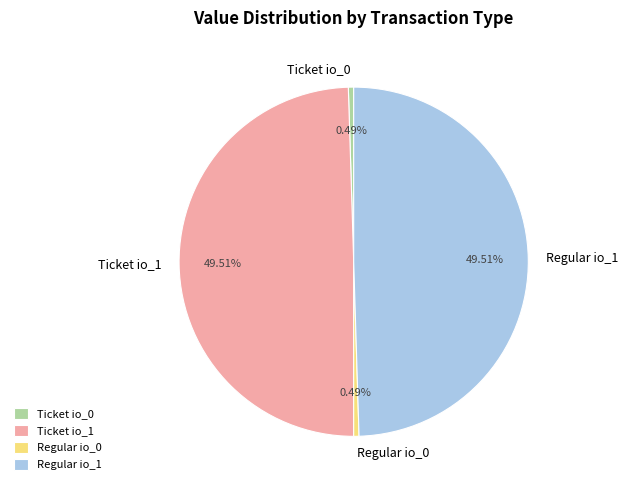

Approximately how many times larger is the value at Ticket io_1 compared to Regular io_1?

1.0